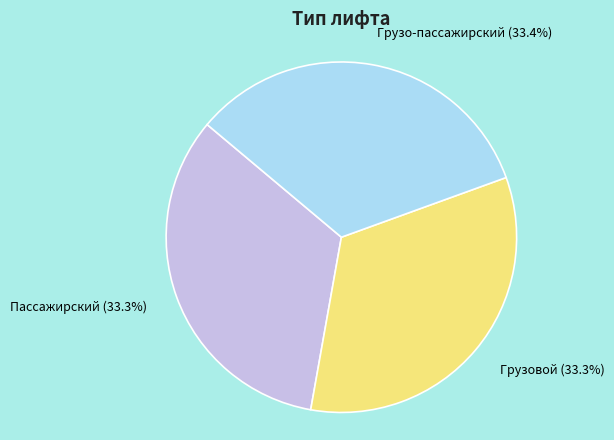

Approximately how many times larger is the value at Грузо-пассажирский compared to Грузовой?

1.0